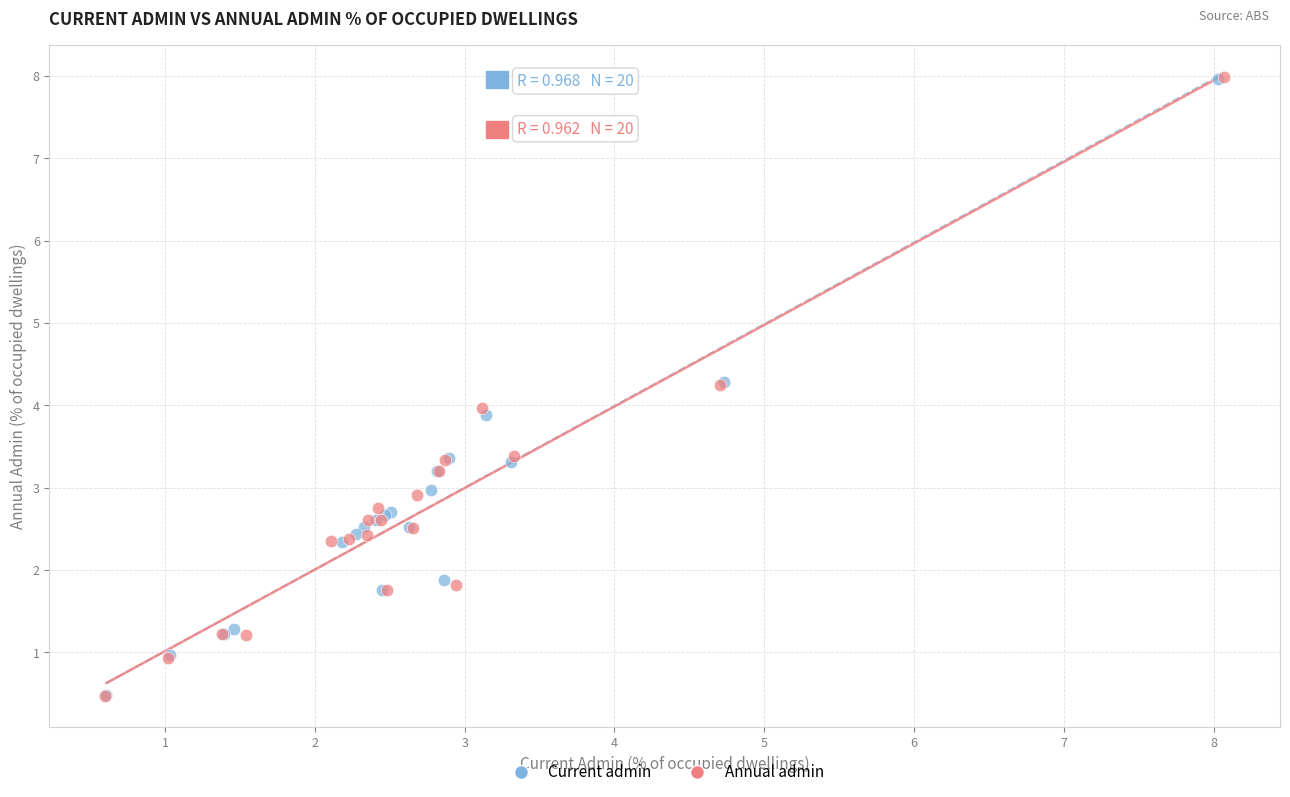

Which series has the largest Y range (max minus min)?

Annual admin